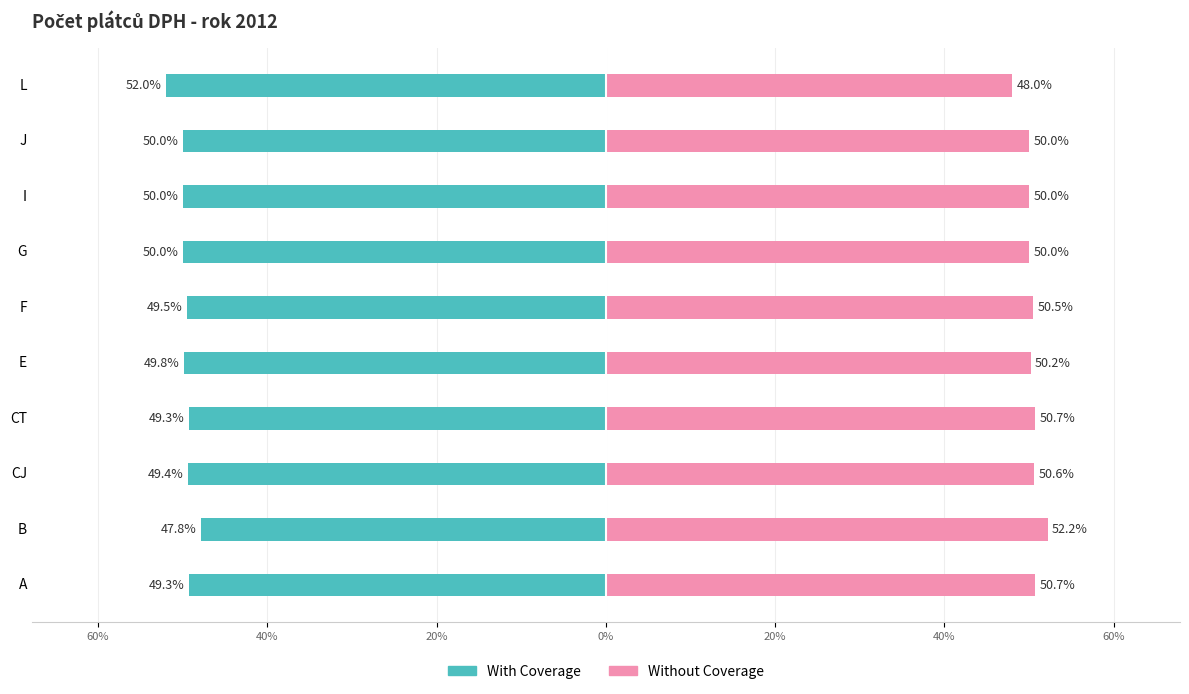

What is the lowest value of the With Coverage series?

-52.0